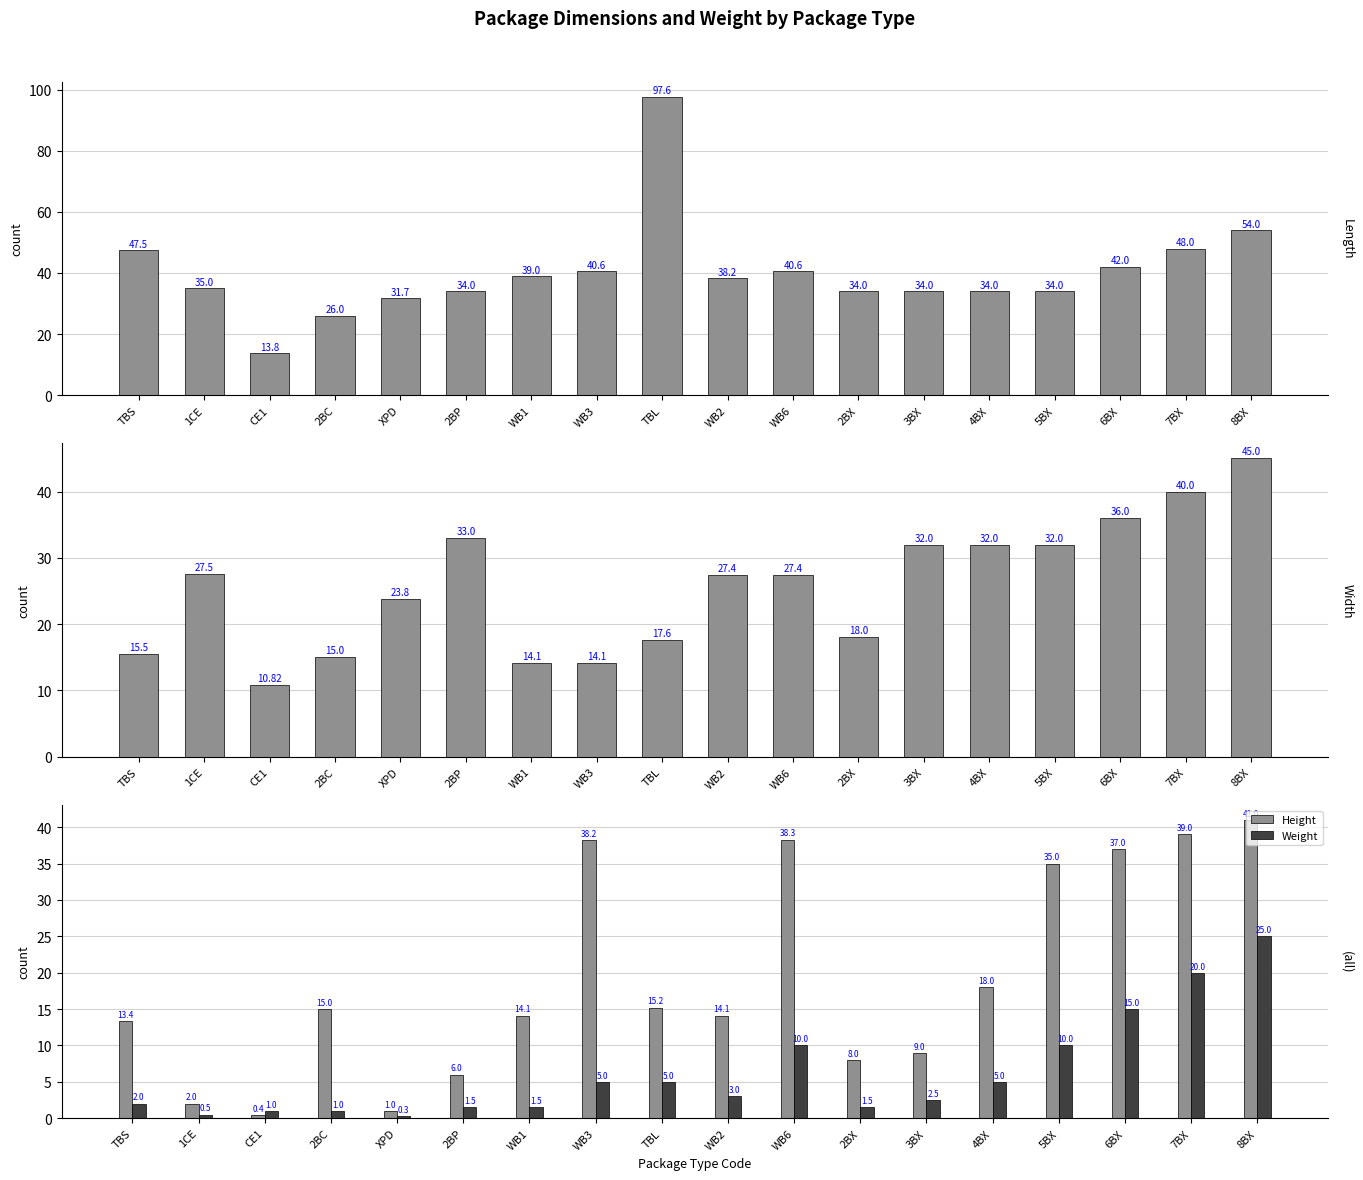

The value of Width at 7BX is 11.5. True or false?

False